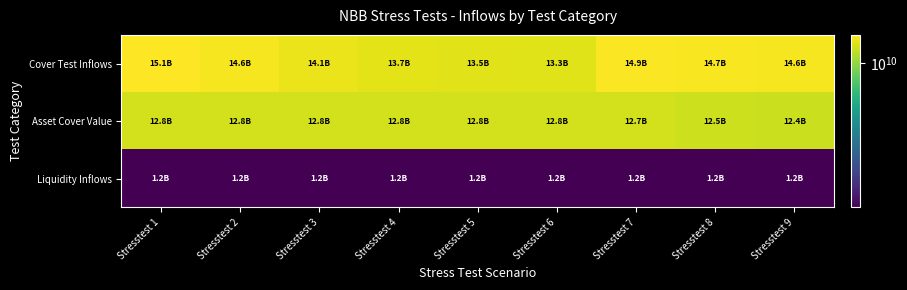

At which category is the sum across all series the highest?

Stresstest 1